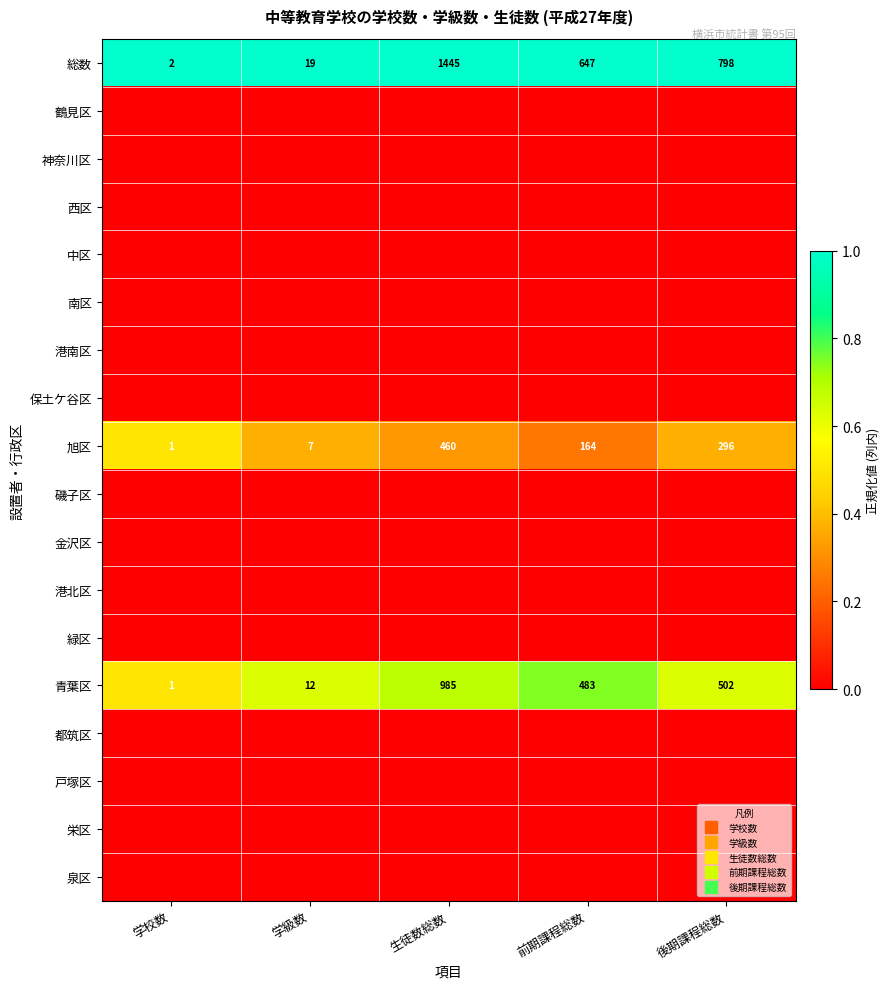

True or false: 都筑区 has a value of 0.0 at 生徒数総数.

True